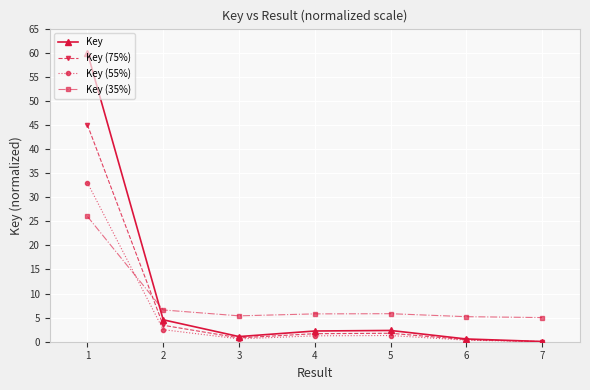

True or false: Key (35%) and Key (75%) intersect in this chart.

True